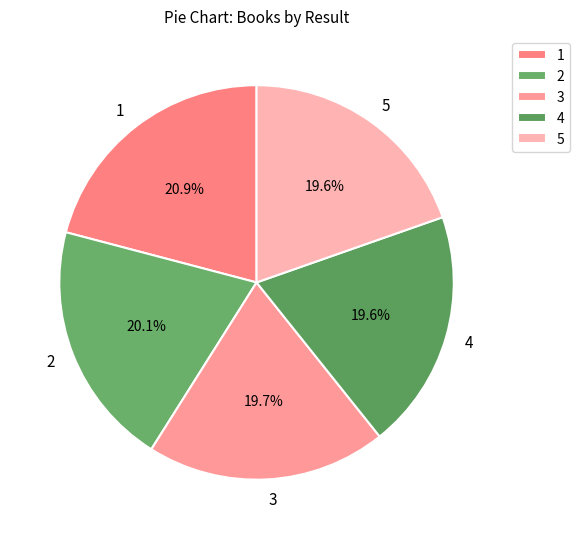

Is 4 the majority of the pie?

No